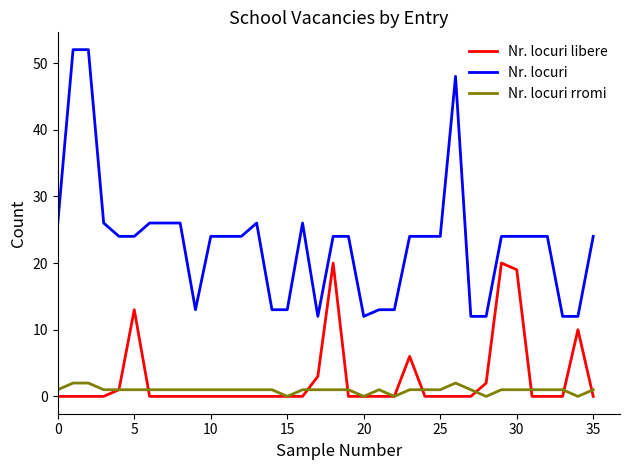

What is the greatest value displayed?

52